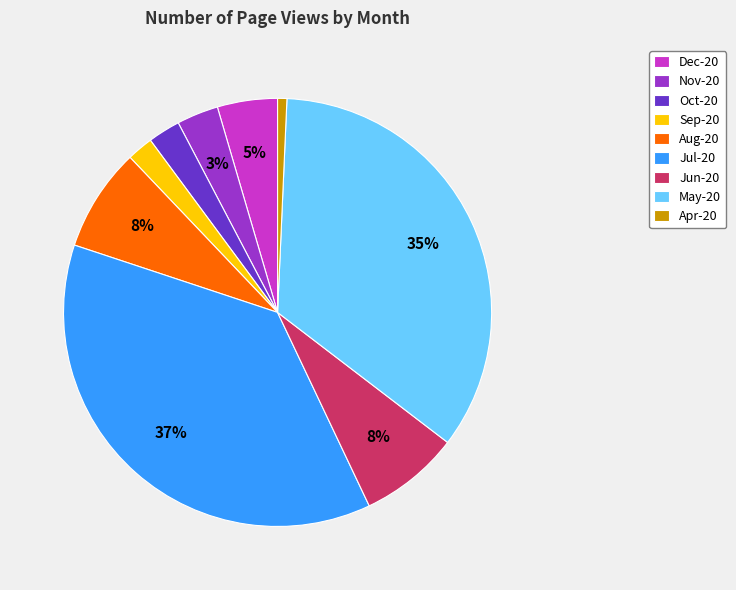

To the nearest percent, what portion does Dec-20 represent?

5%